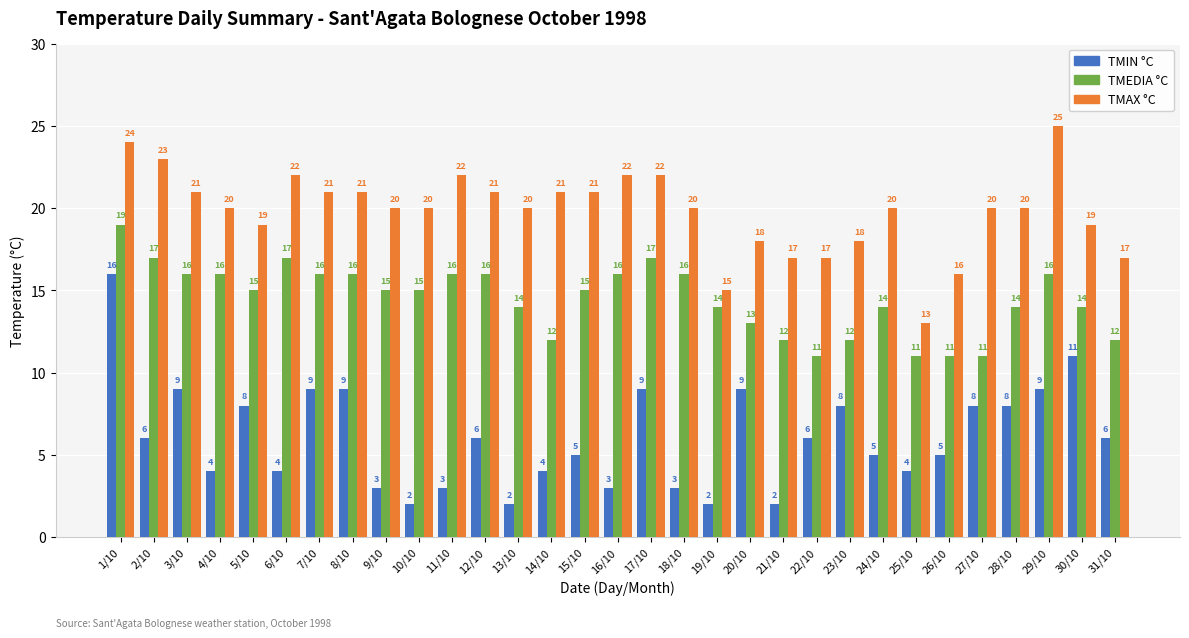

Reading left to right, what are all the values shown in this chart?

TMIN °C: 16	6	9	4	8	4	9	9	3	2	3	6	2	4	5	3	9	3	2	9	2	6	8	5	4	5	8	8	9	11	6
TMEDIA °C: 19	17	16	16	15	17	16	16	15	15	16	16	14	12	15	16	17	16	14	13	12	11	12	14	11	11	11	14	16	14	12
TMAX °C: 24	23	21	20	19	22	21	21	20	20	22	21	20	21	21	22	22	20	15	18	17	17	18	20	13	16	20	20	25	19	17